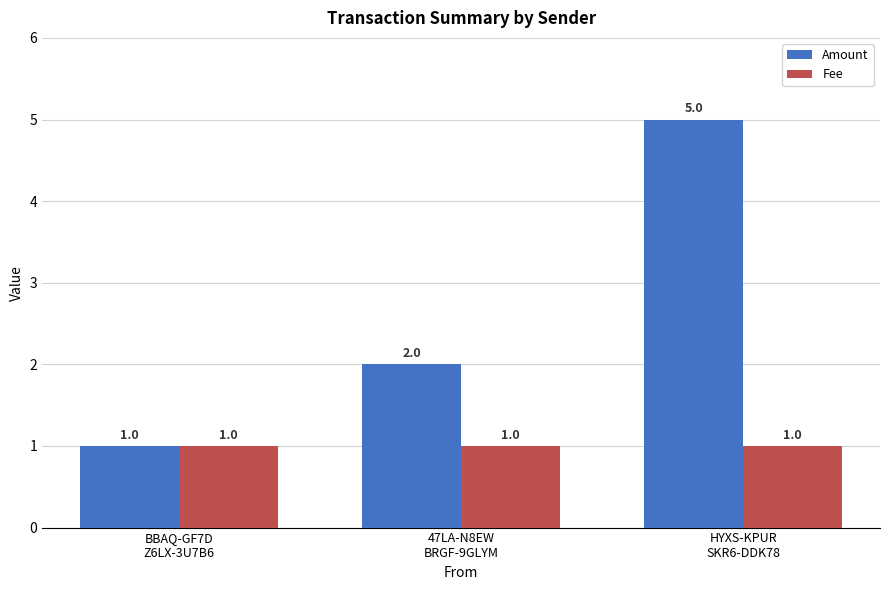

What is the maximum value for Amount?

5